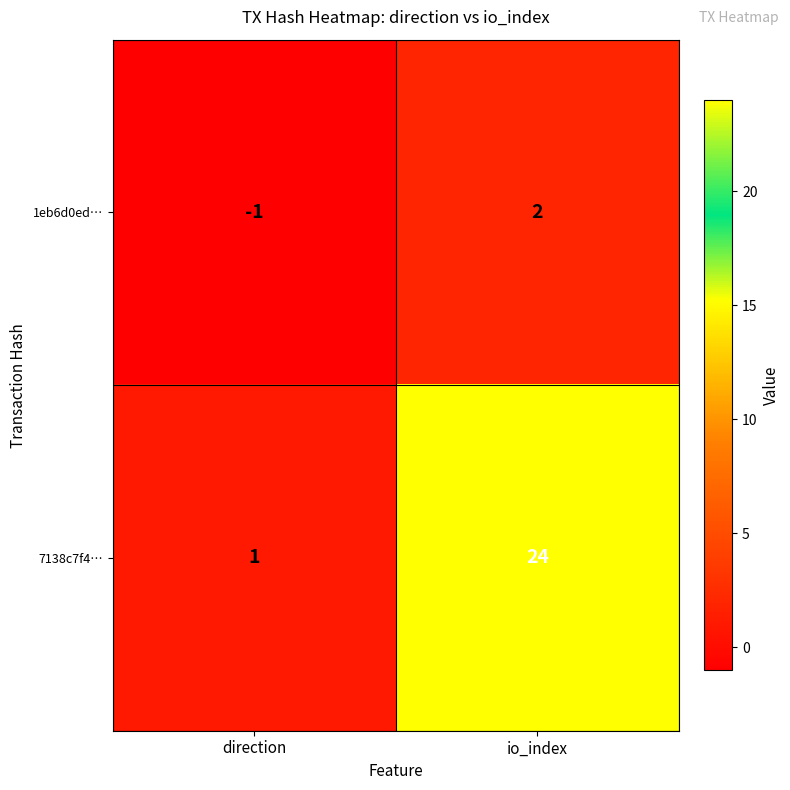

Reading right to left, list all the values displayed in this chart.

1eb6d0ed…: 2	-1
7138c7f4…: 24	1